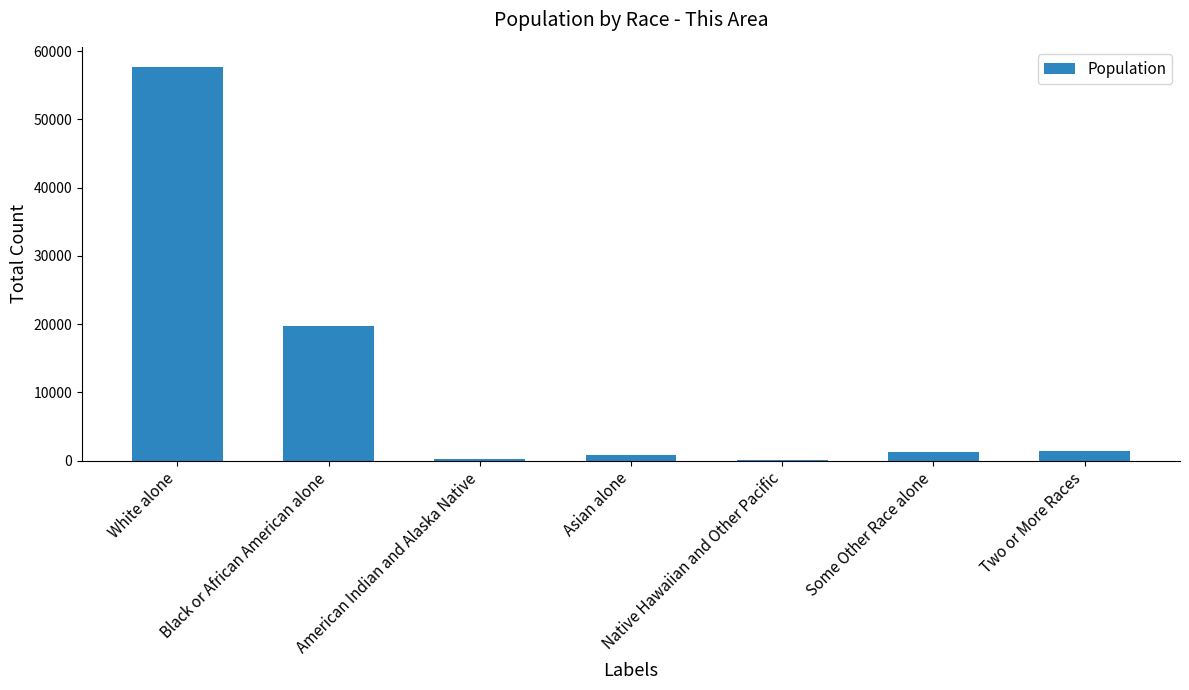

What is the sum of all values?

81309